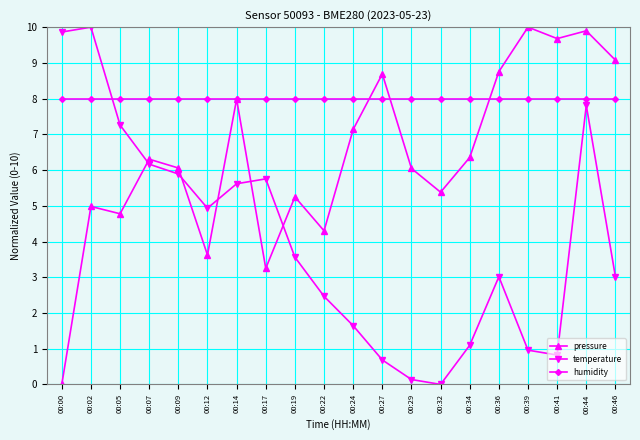

What is the value of the pressure point at the 3rd from the left?

4.8